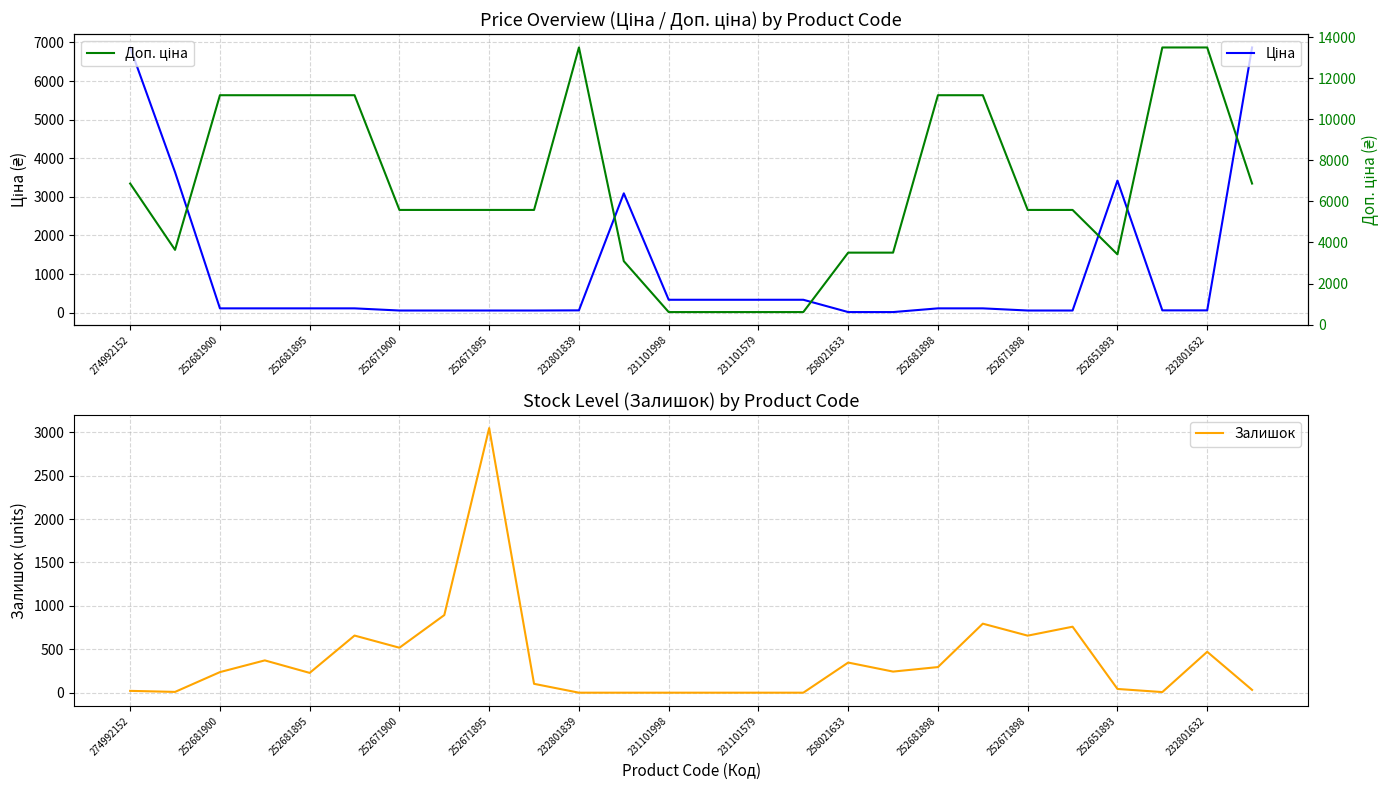

What is the value of the Ціна point at the 18th from the left?

15.6